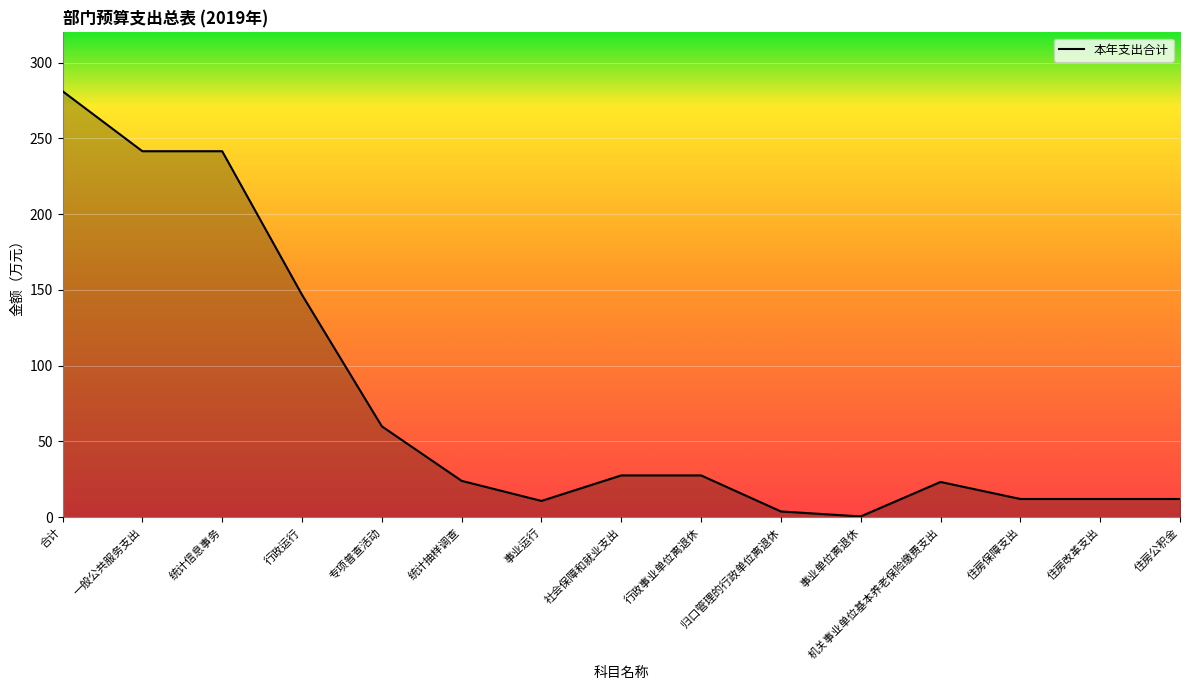

Is it true that the value at 统计抽样调查 is 24.0?

True